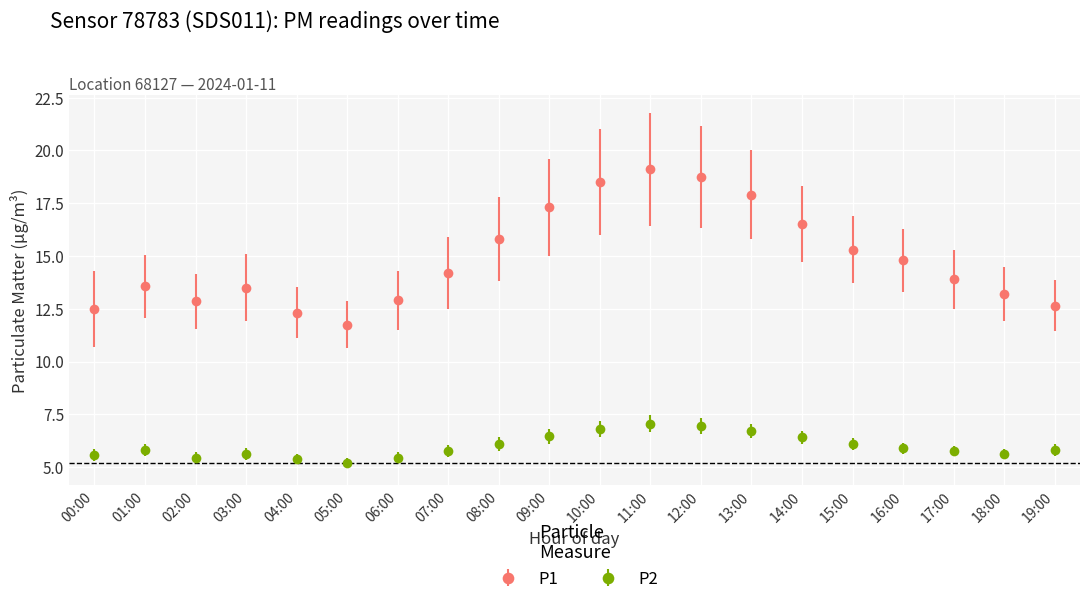

At how many categories does at least one series exceed 17?

5